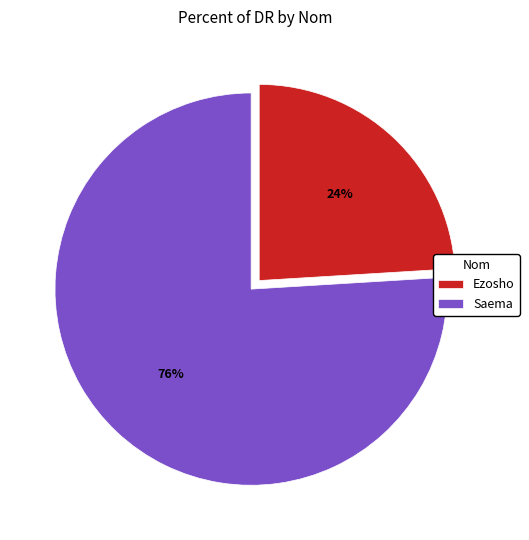

Is Ezosho the majority of the pie?

No